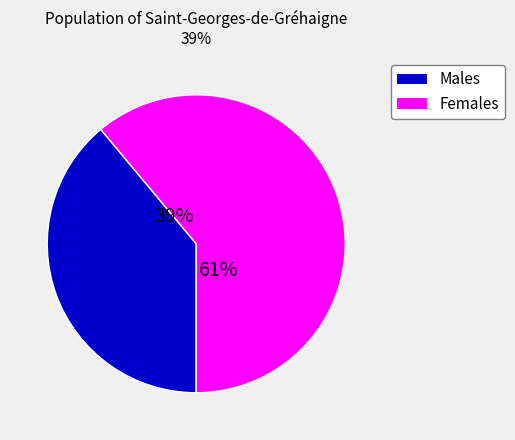

Rank the series at 24 from lowest to highest value.

Males, Females